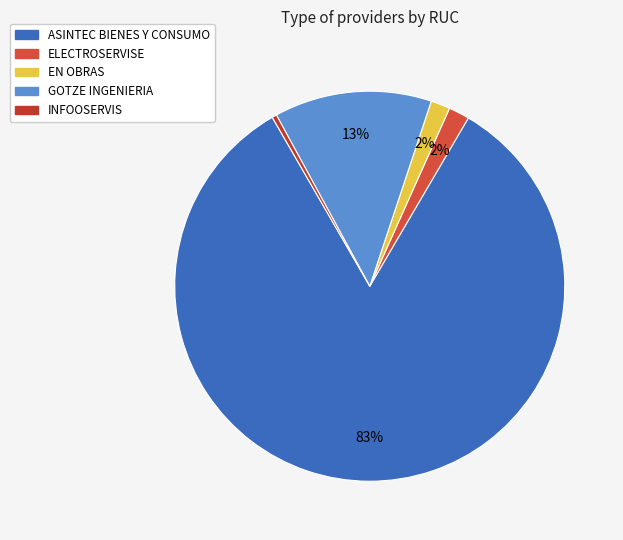

How many segments does this pie chart have?

5